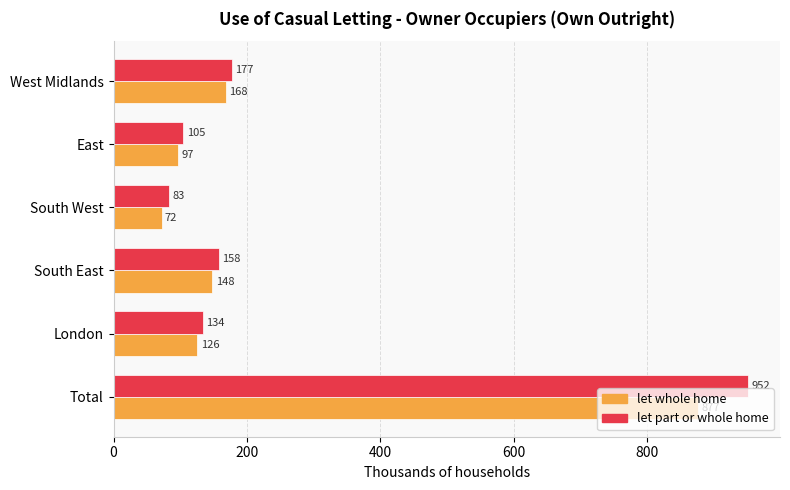

How many values in the let part or whole home series exceed 157?

3